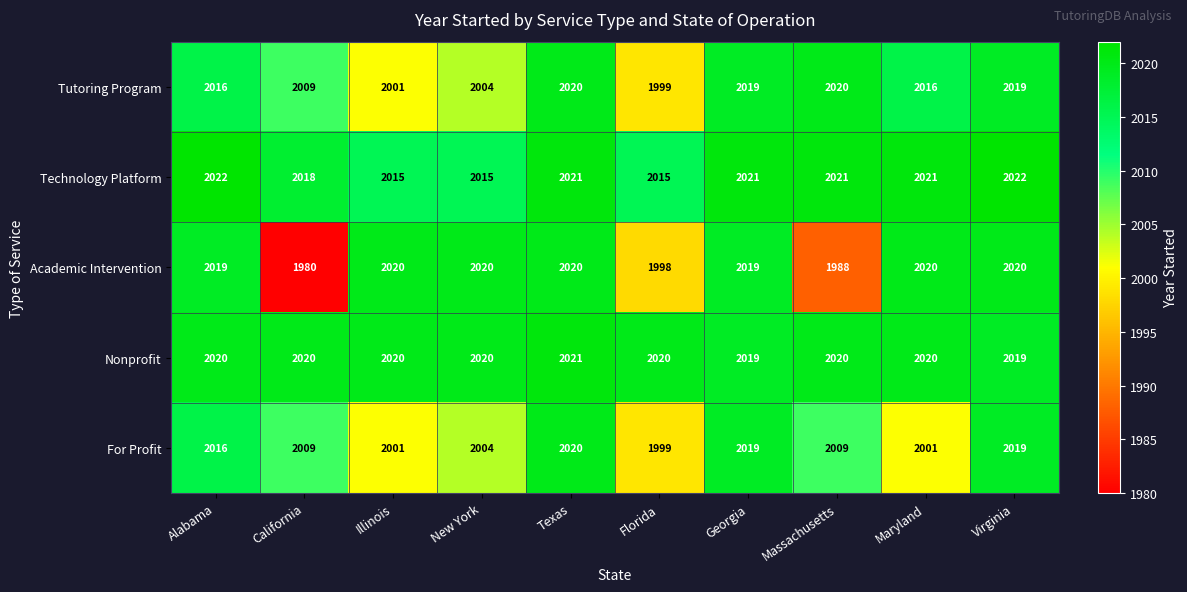

True or false: Nonprofit has a value of 1109 at California.

False